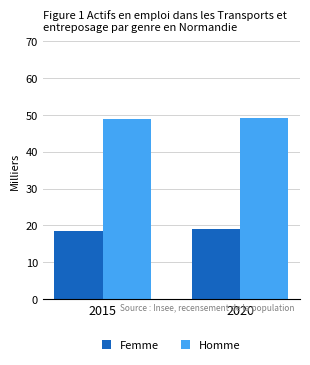

Is it true that Femme equals 19.1 at 2020?

True